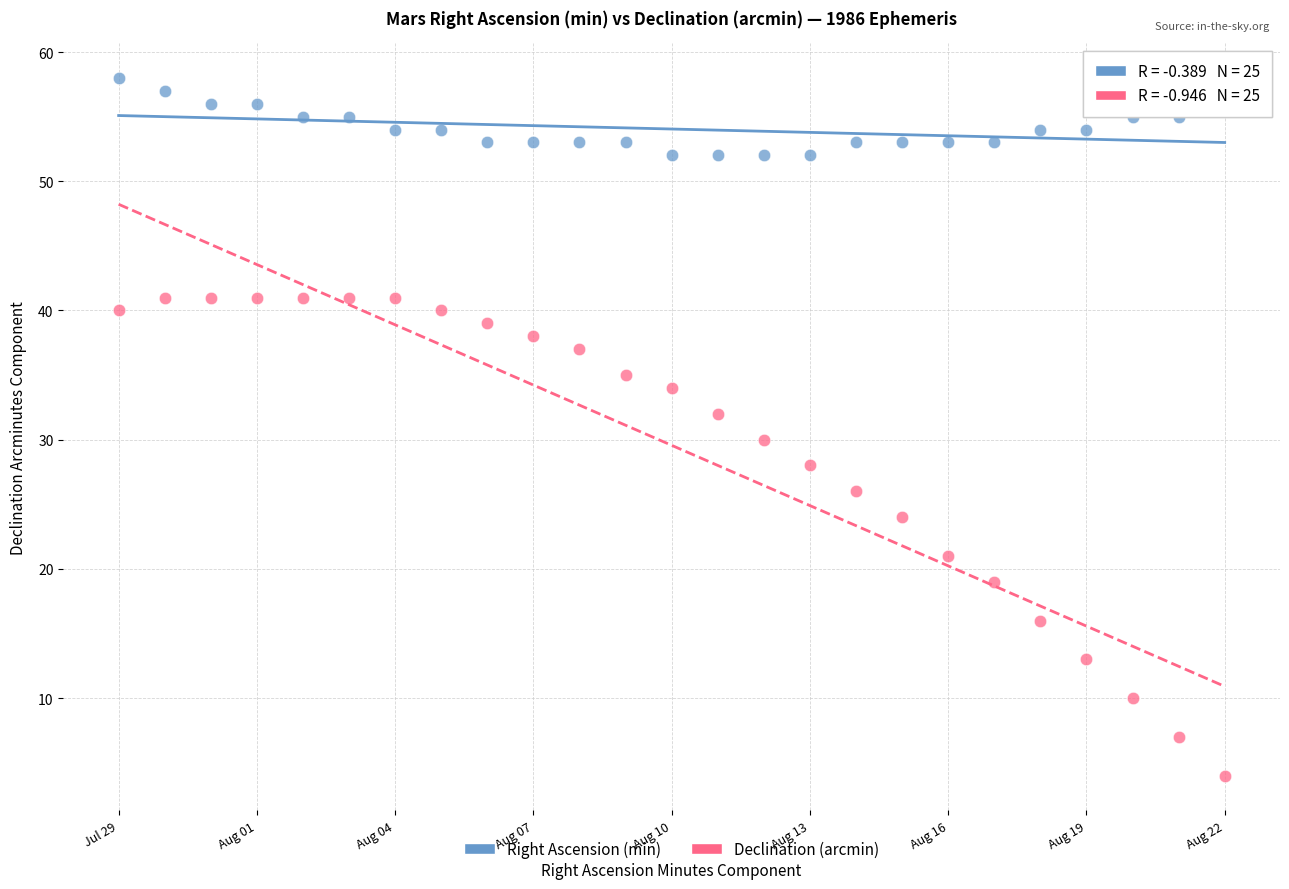

Which series contains the lowest Y value?

Declination (arcmin)